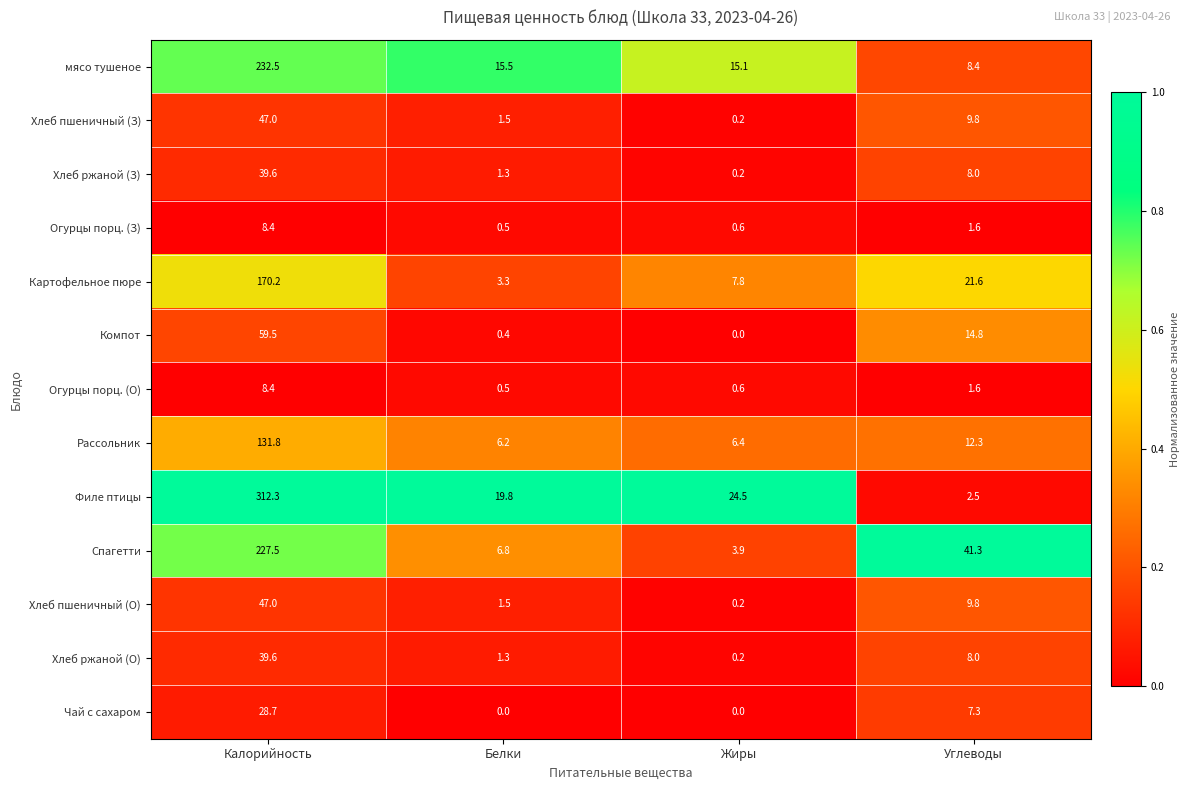

Which category has the highest value across all series?

Калорийность